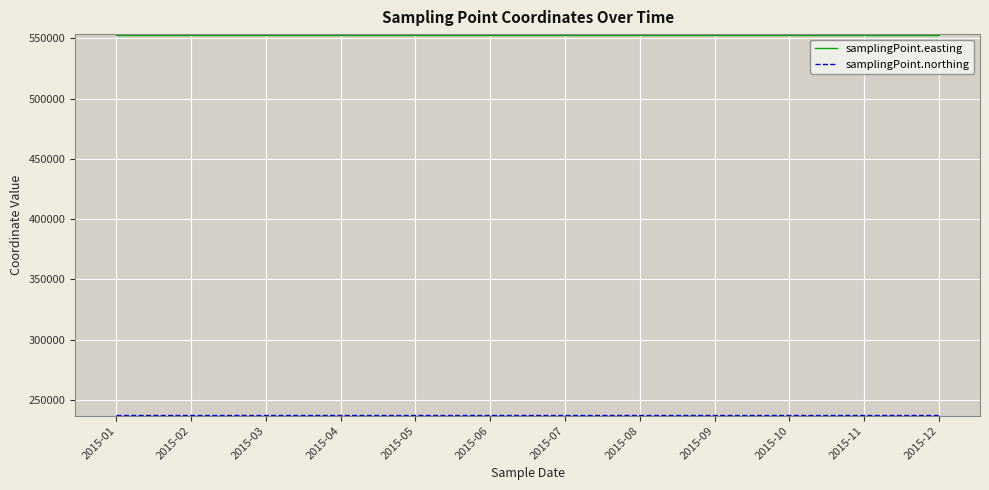

What is the maximum value for samplingPoint.easting?

552484